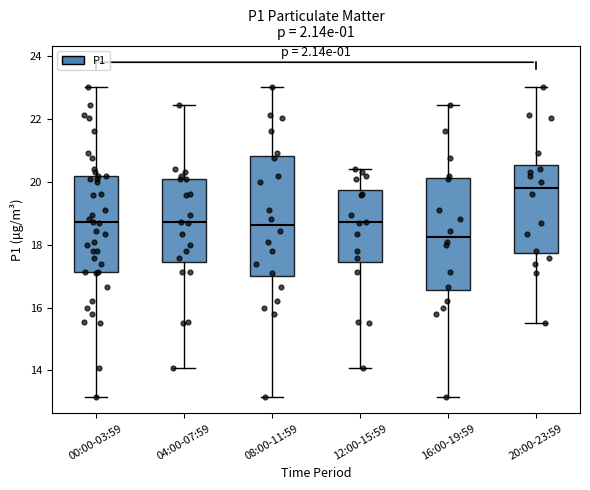

Reading left to right, read every box against the y-axis: the position of its median line, the range the box covers, and the ends of its whiskers. The values are not printed on the chart, so give them approximately, as read against the axis.

00:00-03:59: median 18.8, box 17.2 to 20.2, whiskers 13.2 to 23.0
04:00-07:59: median 18.8, box 17.4 to 20.2, whiskers 14.0 to 22.4
08:00-11:59: median 18.6, box 17.0 to 20.8, whiskers 13.2 to 23.0
12:00-15:59: median 18.8, box 17.4 to 19.8, whiskers 14.0 to 20.4
16:00-19:59: median 18.2, box 16.6 to 20.2, whiskers 13.2 to 22.4
20:00-23:59: median 19.8, box 17.8 to 20.6, whiskers 15.6 to 23.0